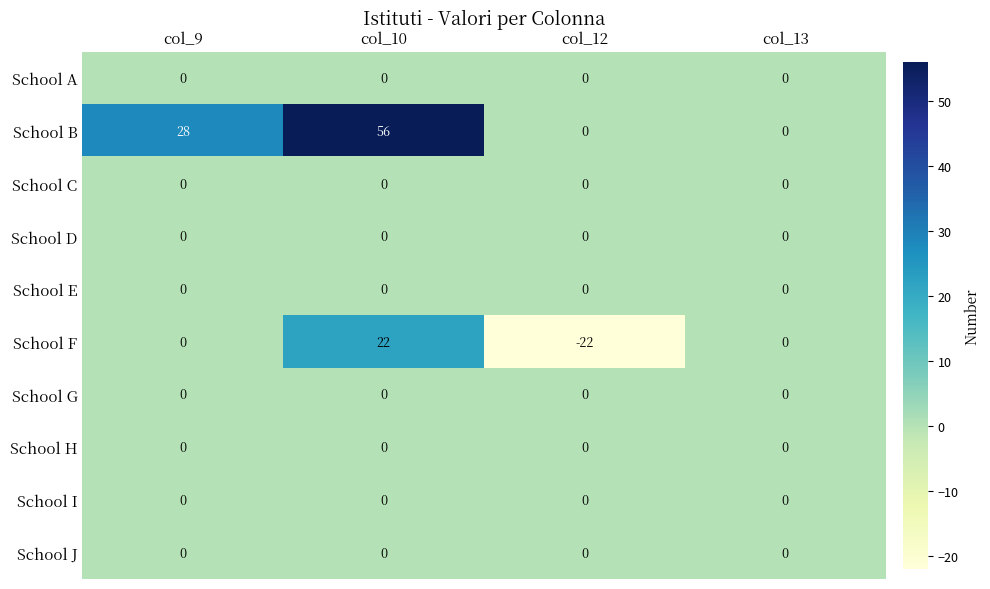

What is the minimum value shown in the chart?

-22